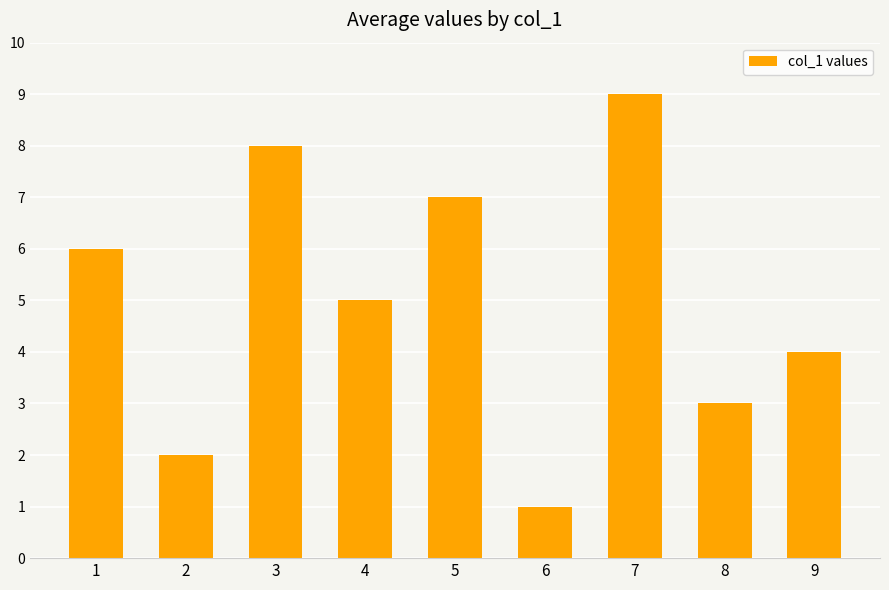

True or false: the data shows 1 at 2.

False